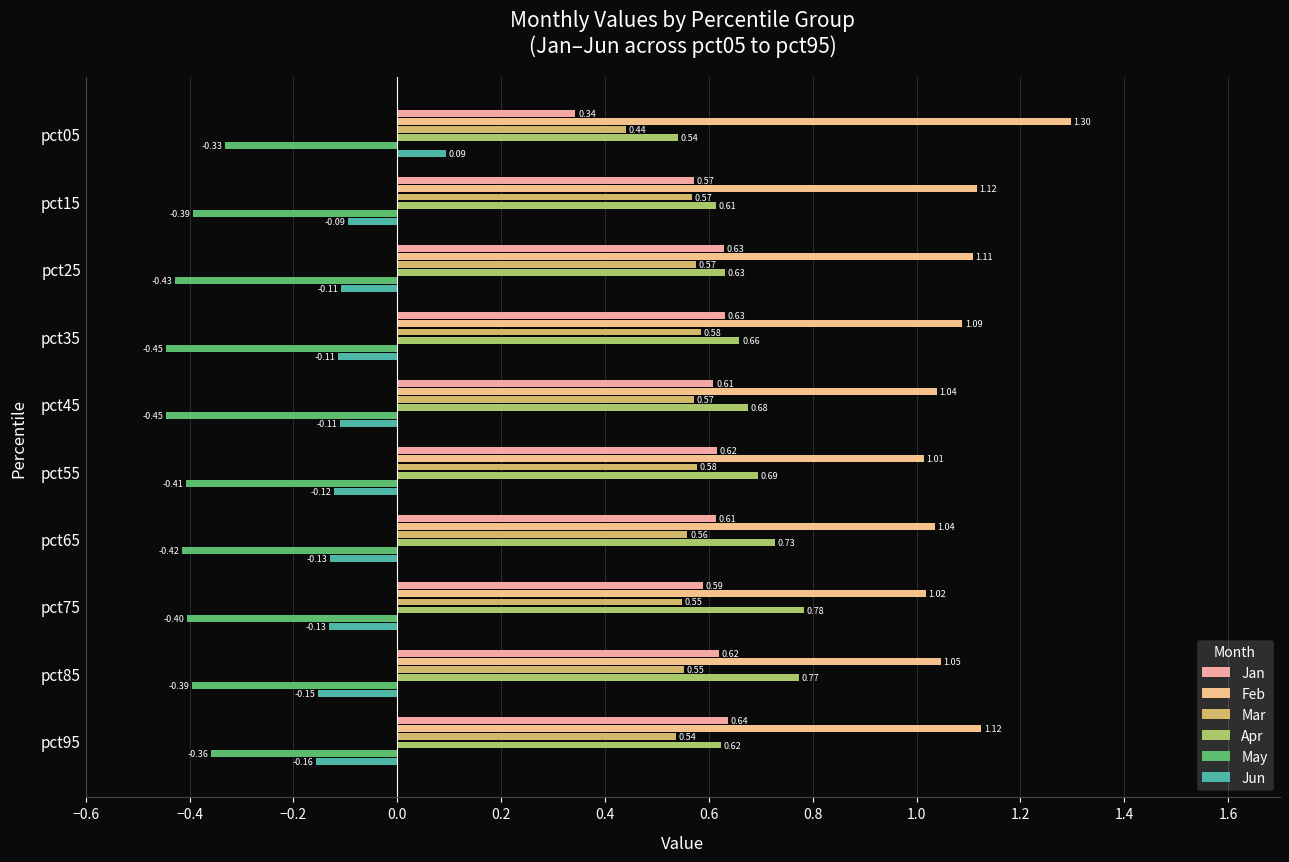

What are all the series names shown in the legend?

Jan, Feb, Mar, Apr, May, Jun